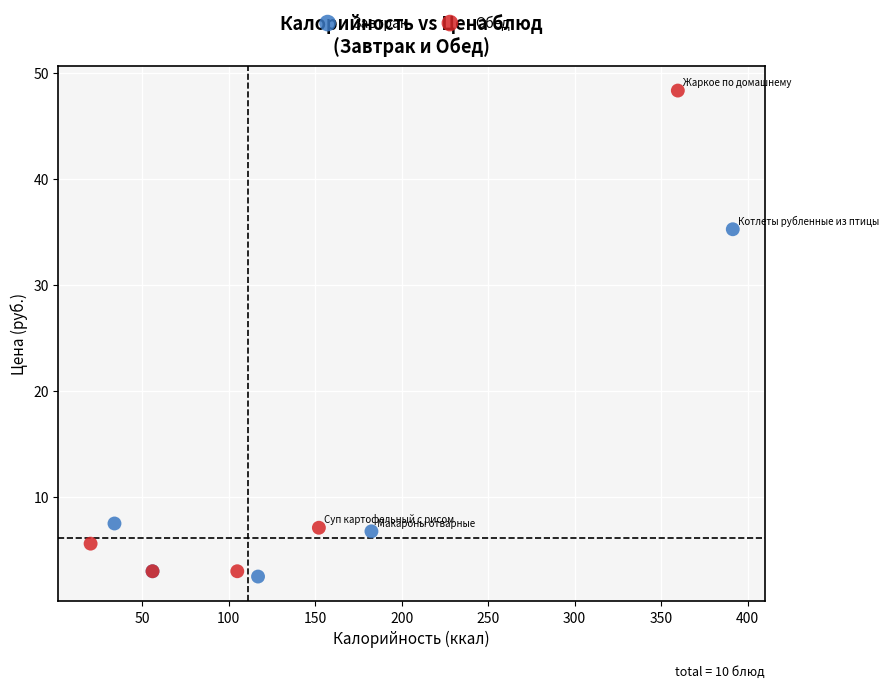

Which series has the widest spread of Y values?

Обед